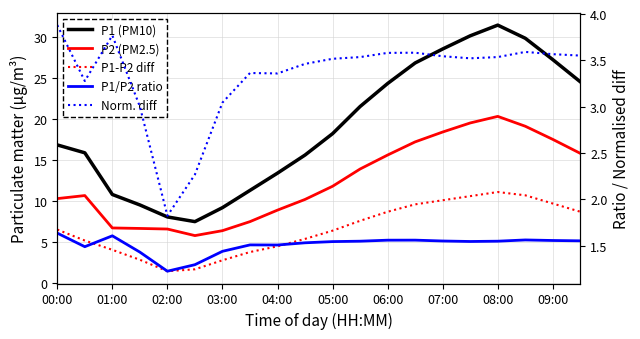

At how many categories does at least one series exceed 7?

20